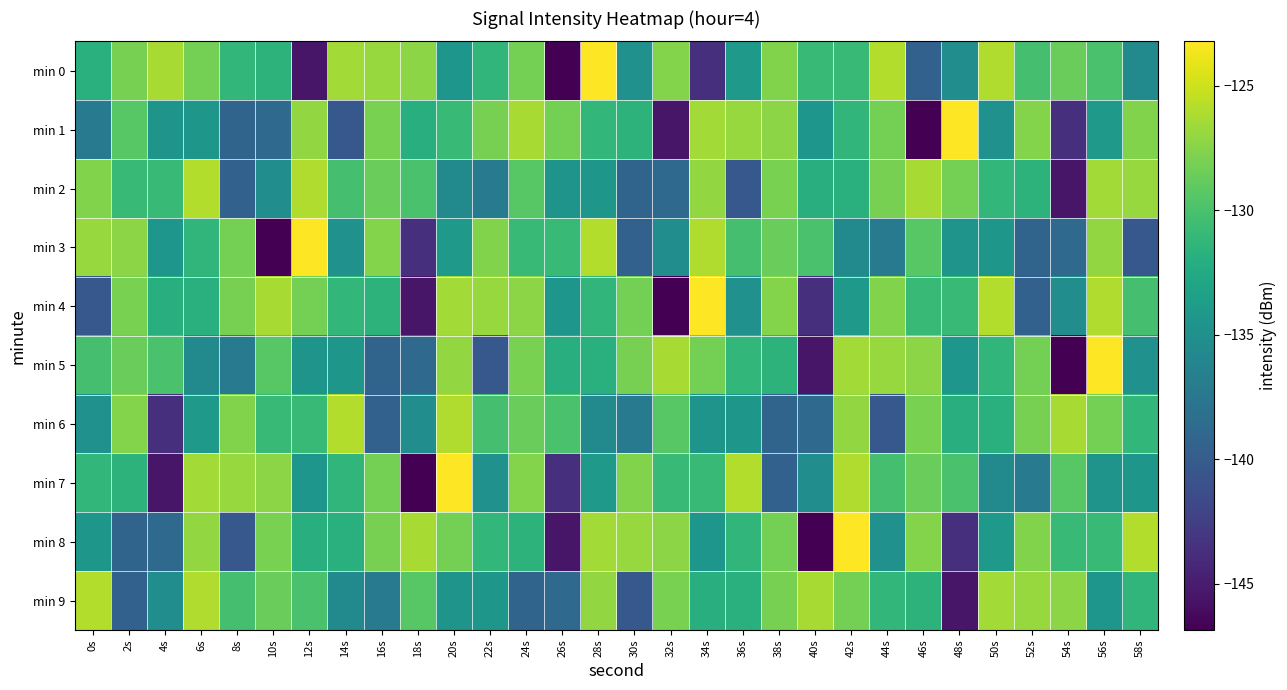

Count the number of data series in this chart.

10